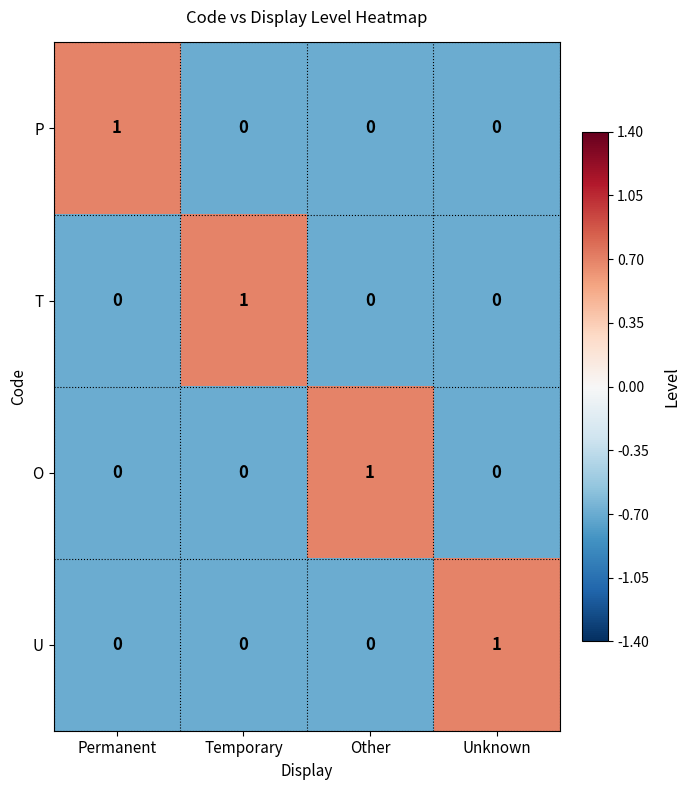

At how many categories does at least one series exceed 0?

4